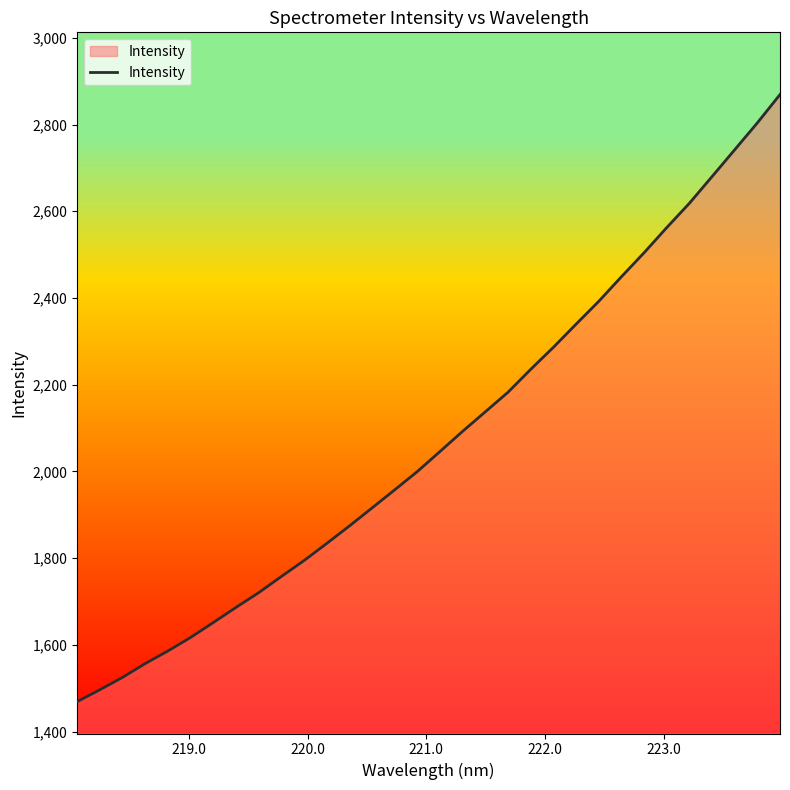

What is the difference between the maximum and minimum values?

1400.1